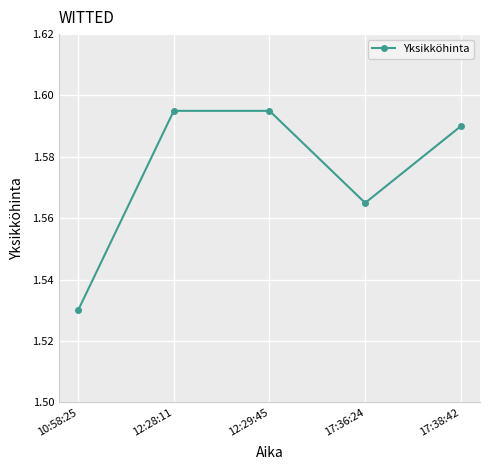

What is the label of the 3rd point from the right?

12:29:45